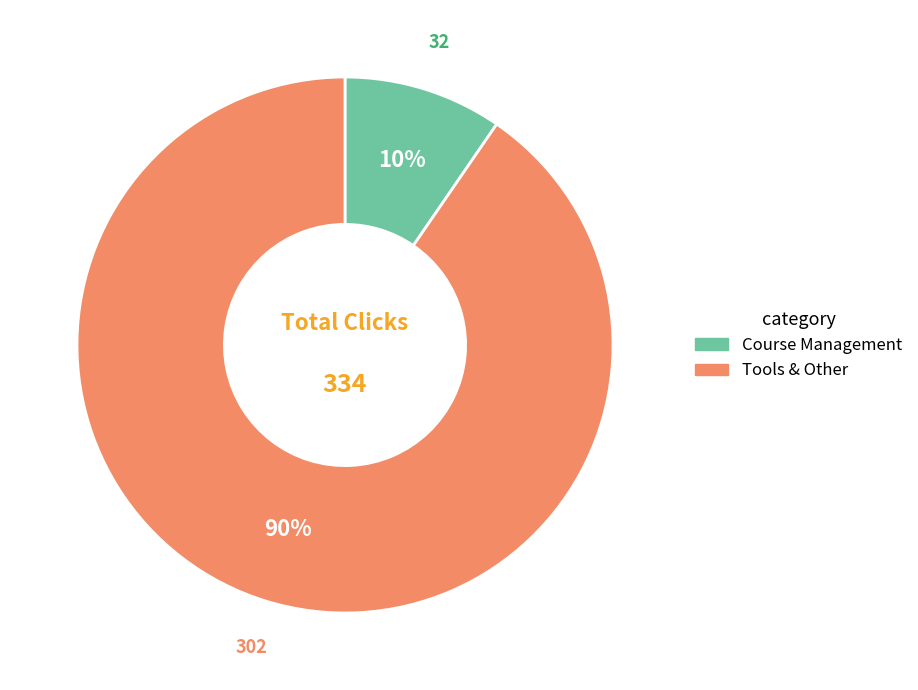

To the nearest percent, what is the combined percentage of Tools & Other and Course Management?

100%